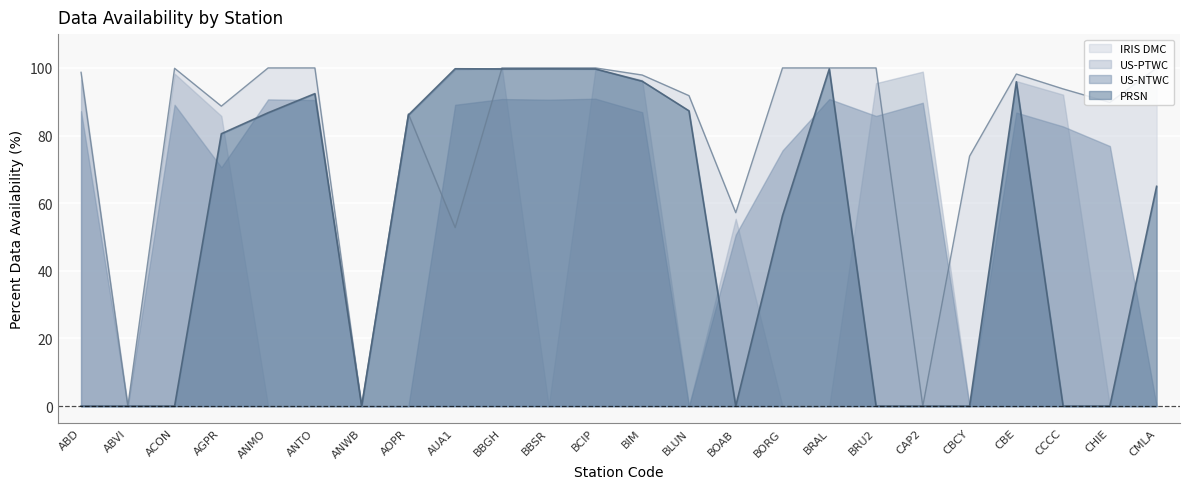

What are all the series names shown in the legend?

IRIS DMC, US-PTWC, US-NTWC, PRSN